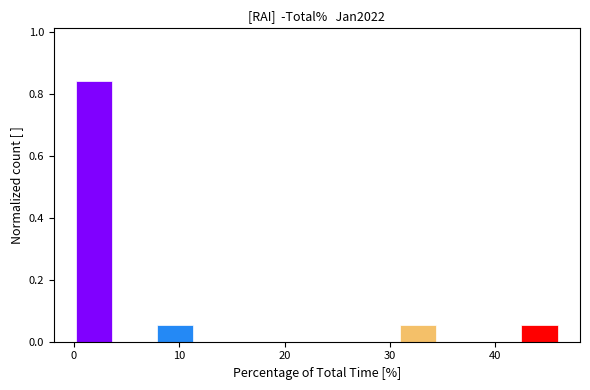

Read against the x-axis, roughly where is the centre of the tallest bar?

2